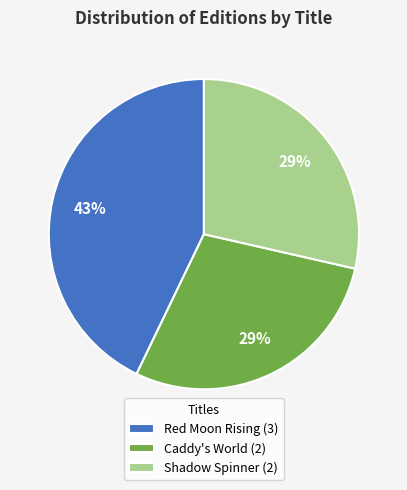

Which category has the biggest portion of the pie?

Red Moon Rising